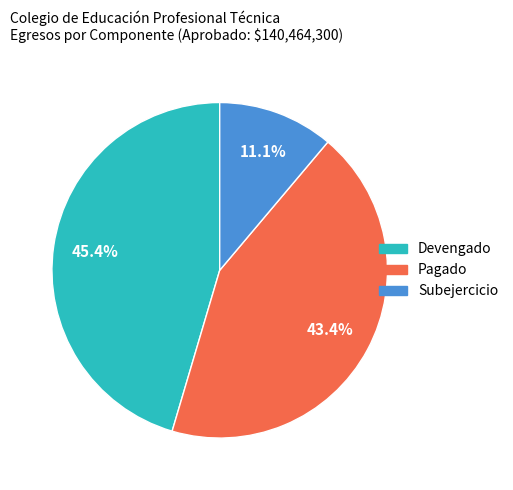

Is there a majority slice in this chart?

No